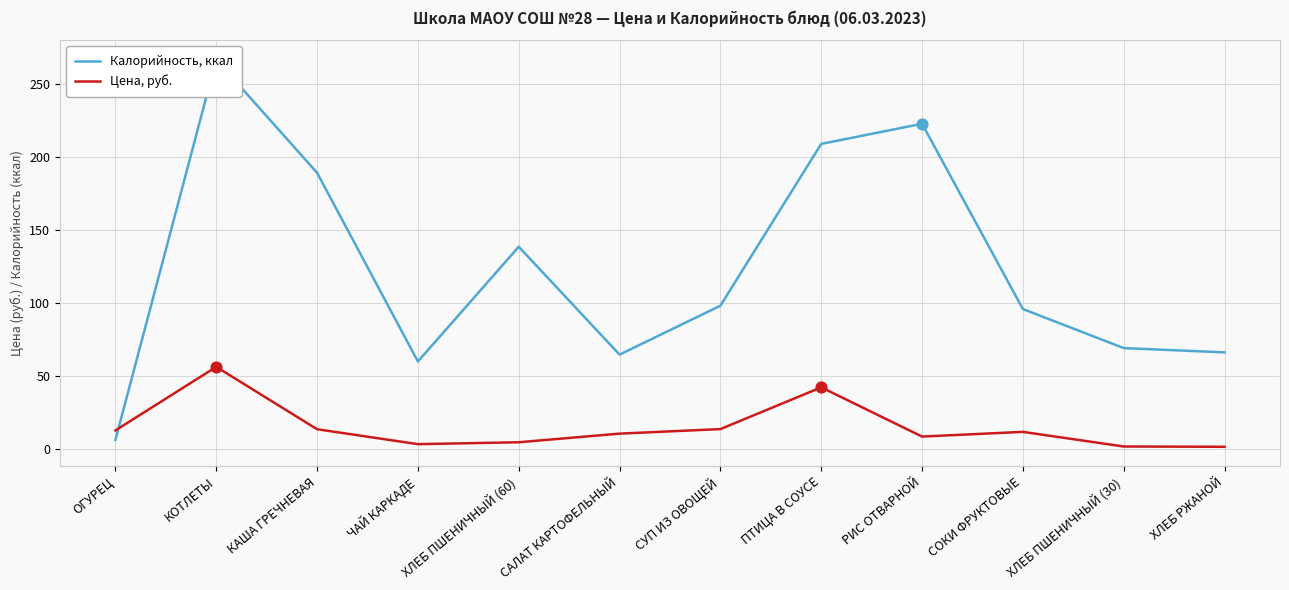

Which series has the widest spread of Y values?

Калорийность, ккал